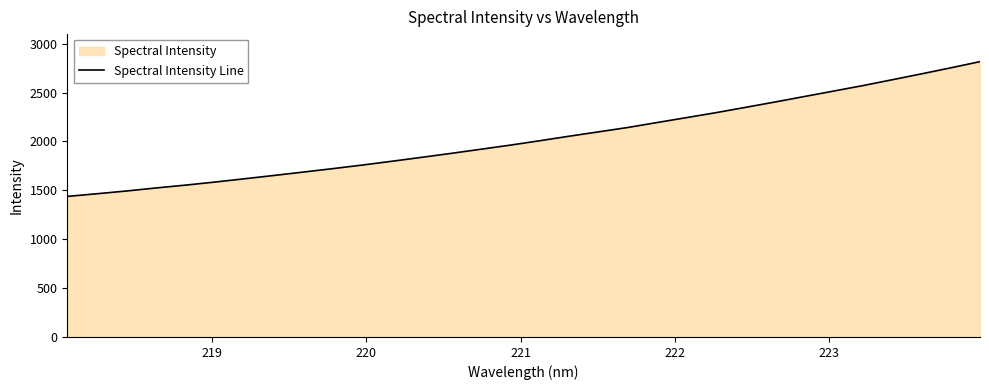

What is the minimum value shown in the chart?

1437.8